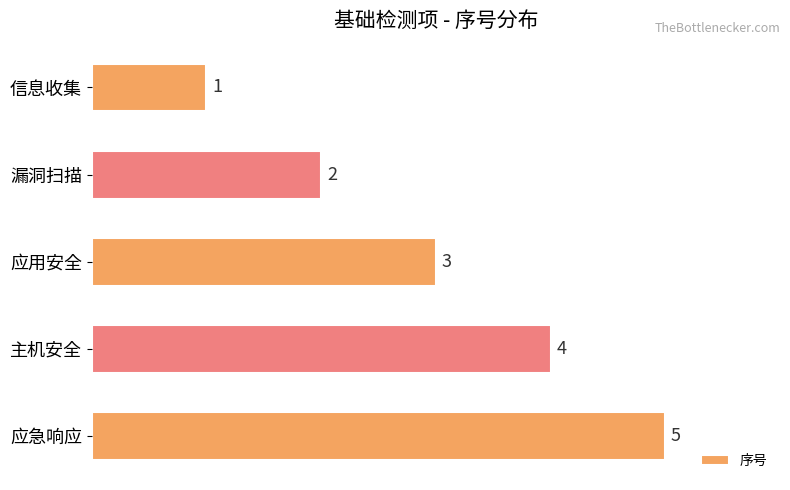

What is the smallest value displayed?

1